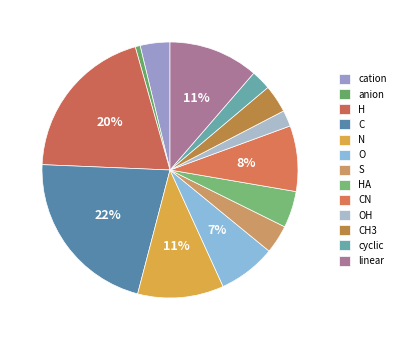

Count the number of slices in the pie.

13